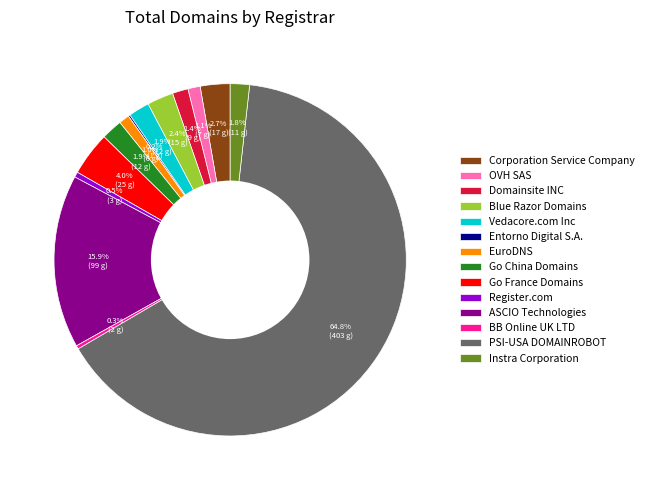

To the nearest percent, what is the difference between the EuroDNS and Go China Domains slice percentages?

1%